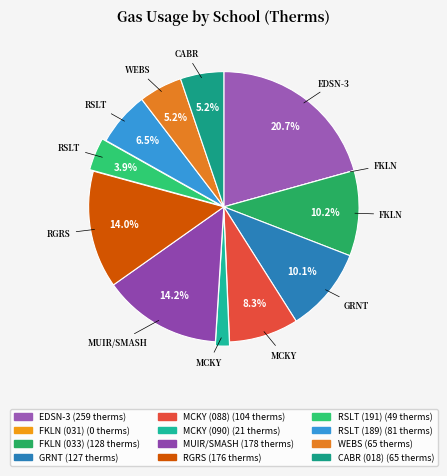

To the nearest percent, what is the combined percentage of GRNT and FKLN (031)?

10%